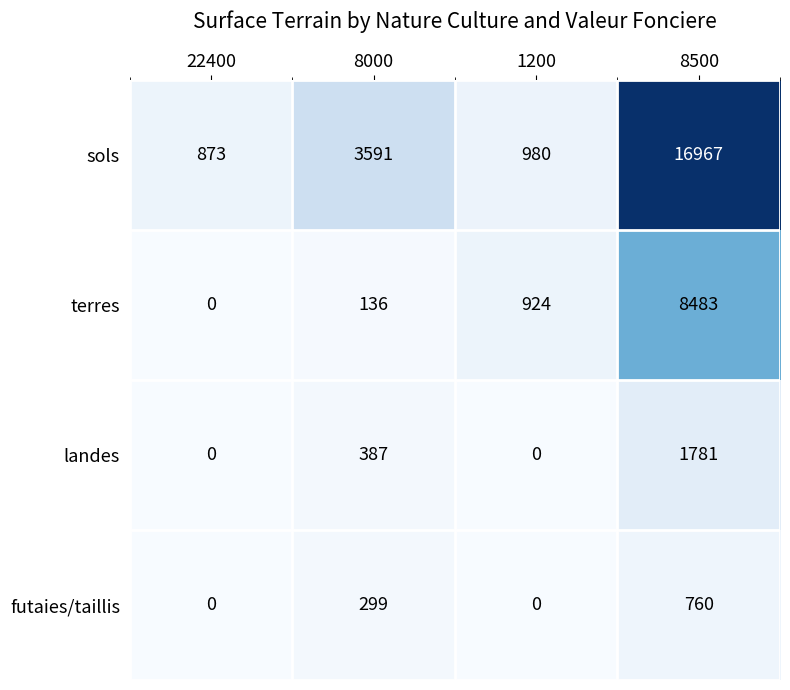

What is the approximate value of terres at 1200, to the nearest 50?

900